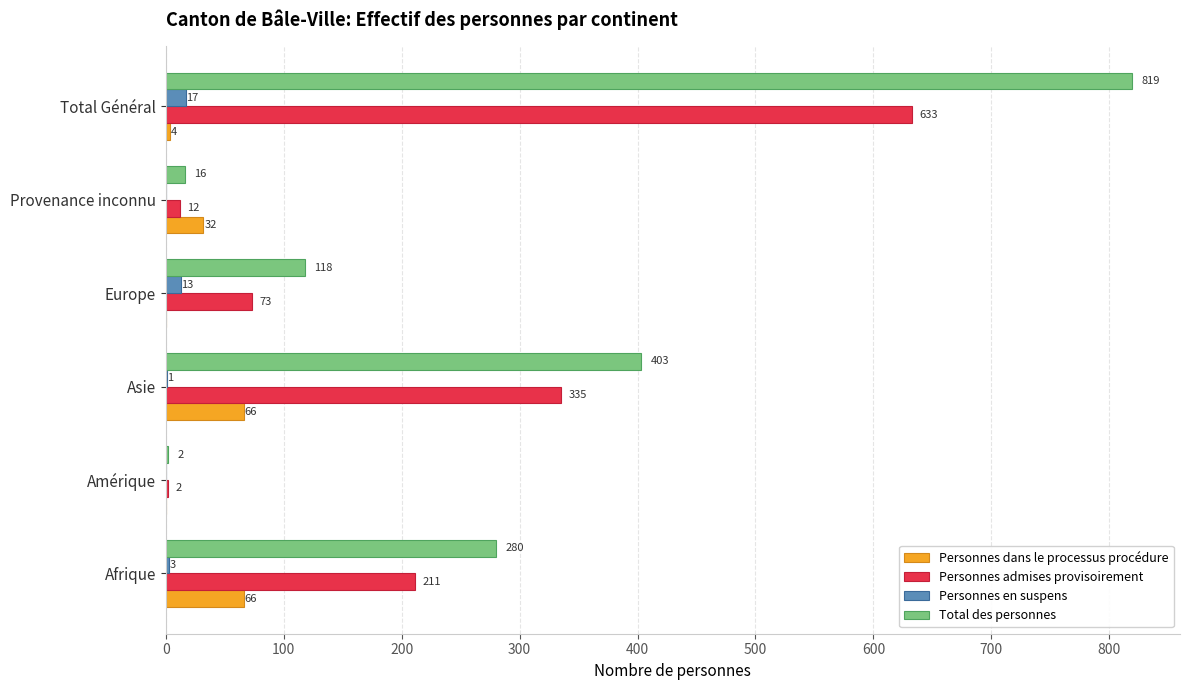

What is the highest value of the Personnes en suspens series?

17